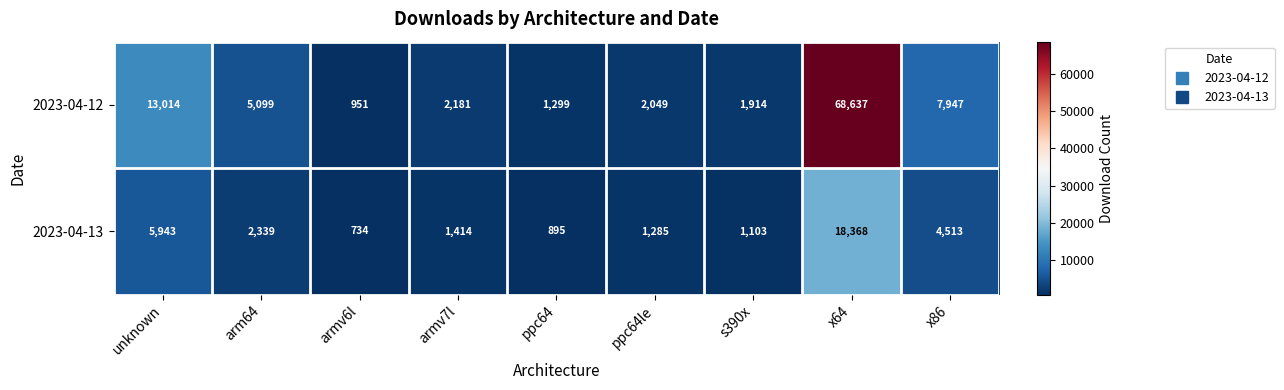

The 2023-04-13 series shows 7342 at x86. True or false?

False